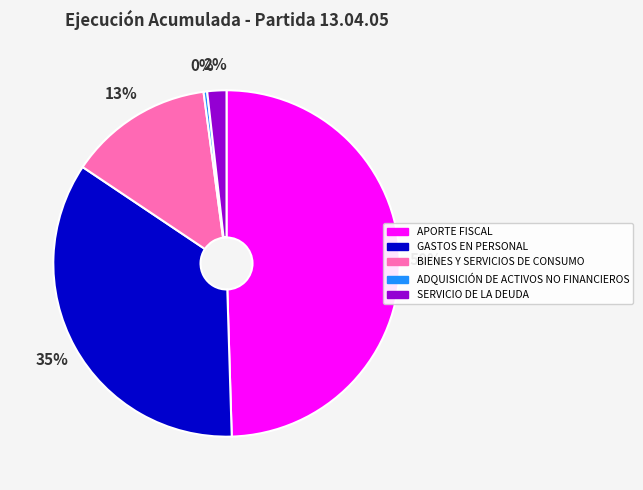

Count the number of slices in the pie.

5